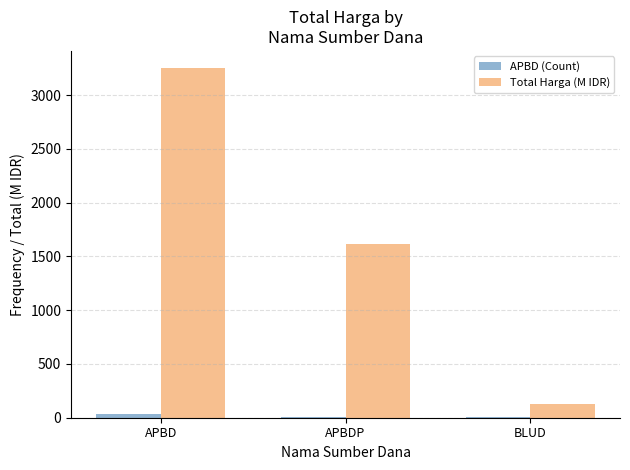

How many distinct data groups are displayed?

2